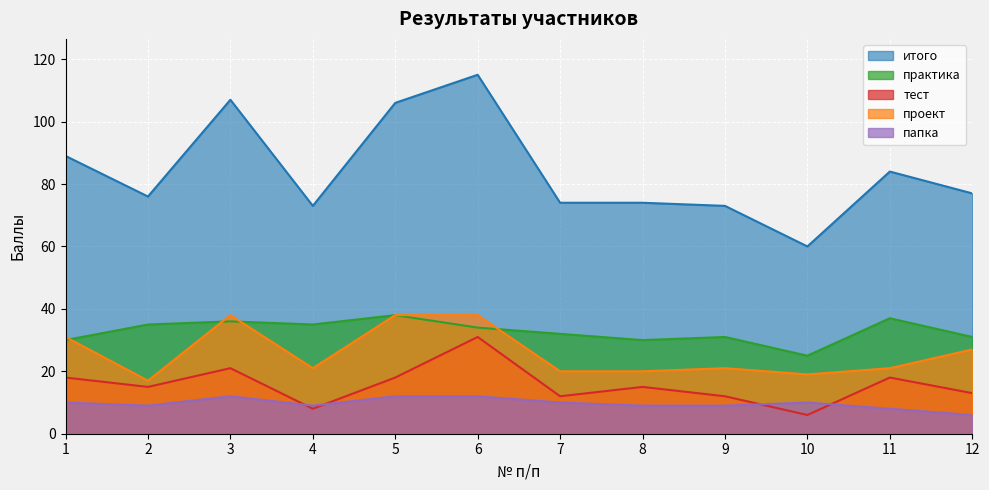

Is it true that проект equals 38 at 3?

True